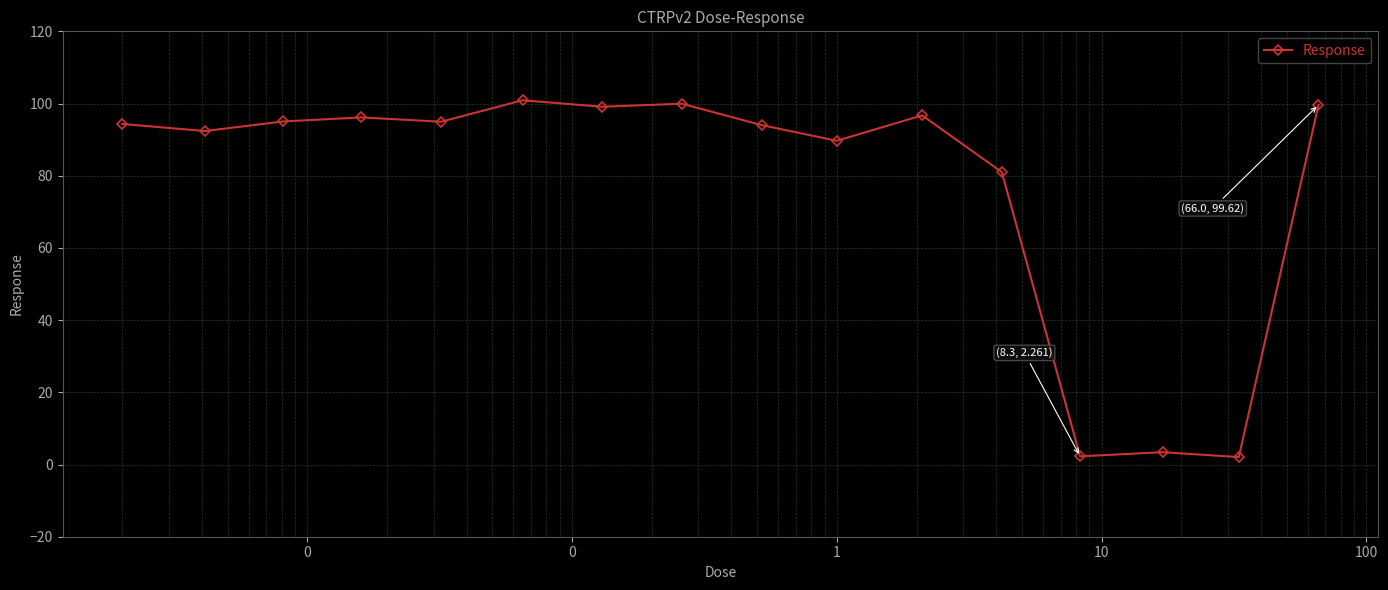

True or false: there are more than 2 points higher than both neighbors.

True